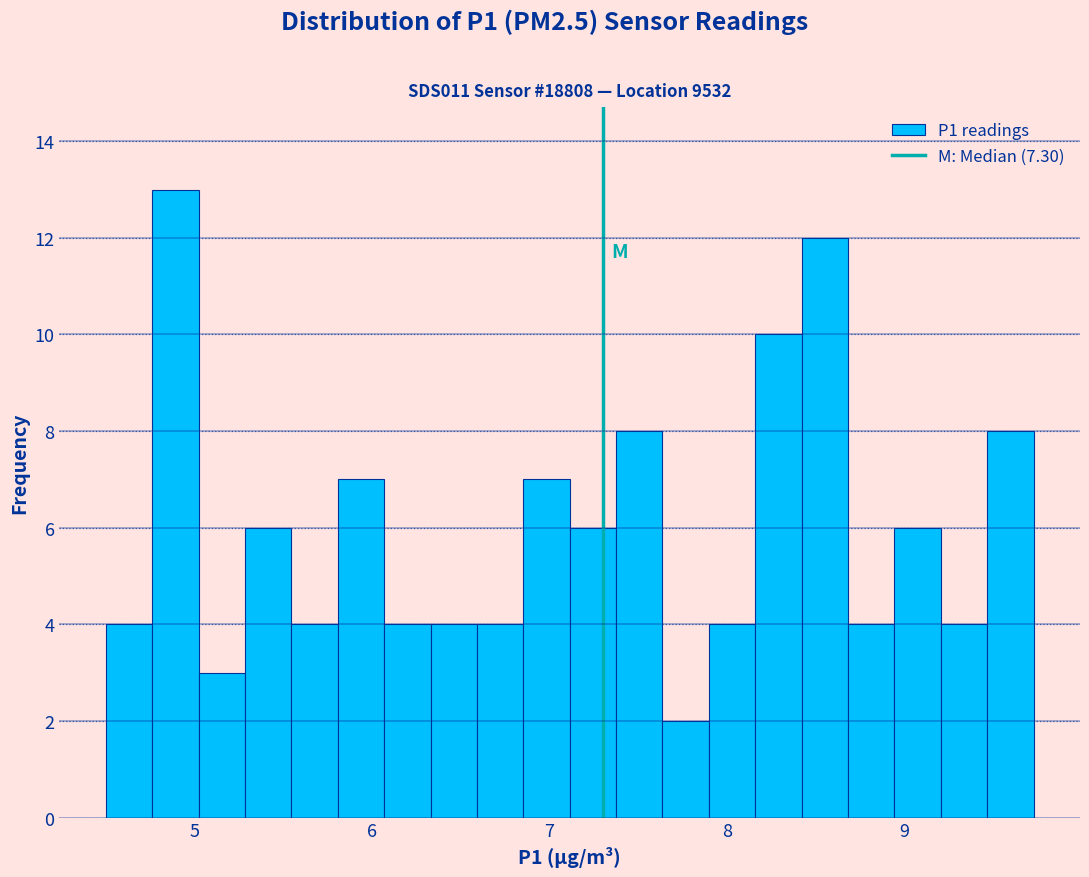

Read against the x-axis, roughly where is the centre of the tallest bar?

4.9